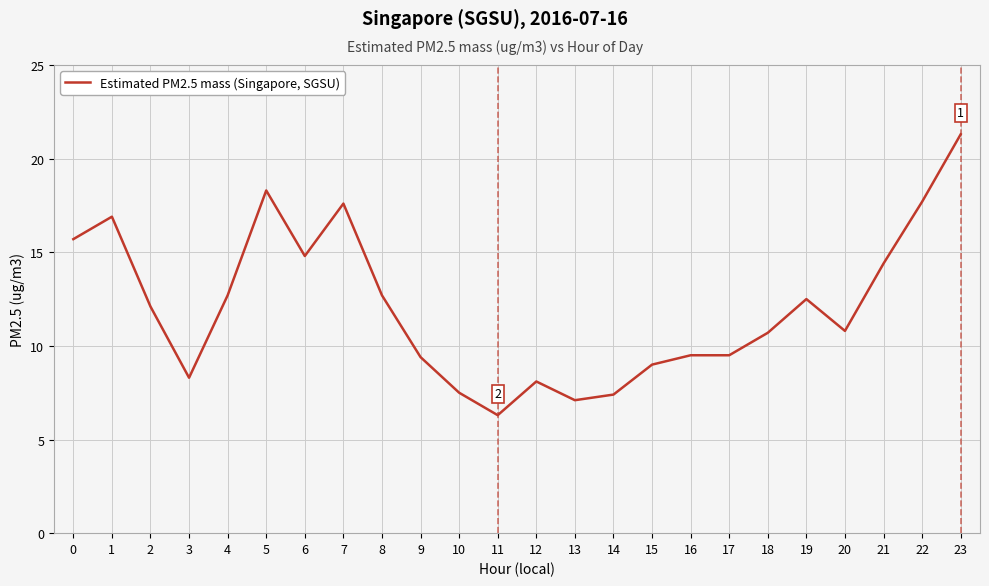

What is the change in value from 0 to 1?

+1.2